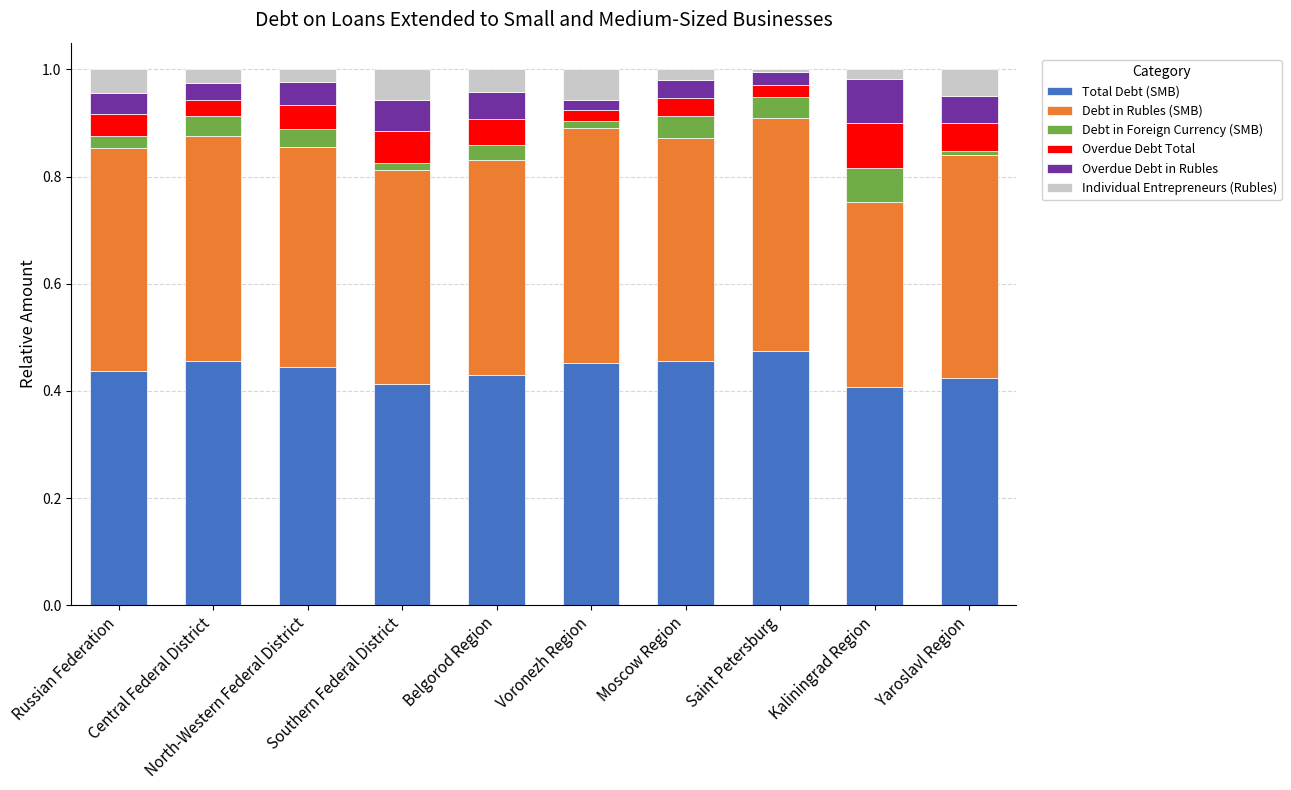

Are the bars horizontal?

No